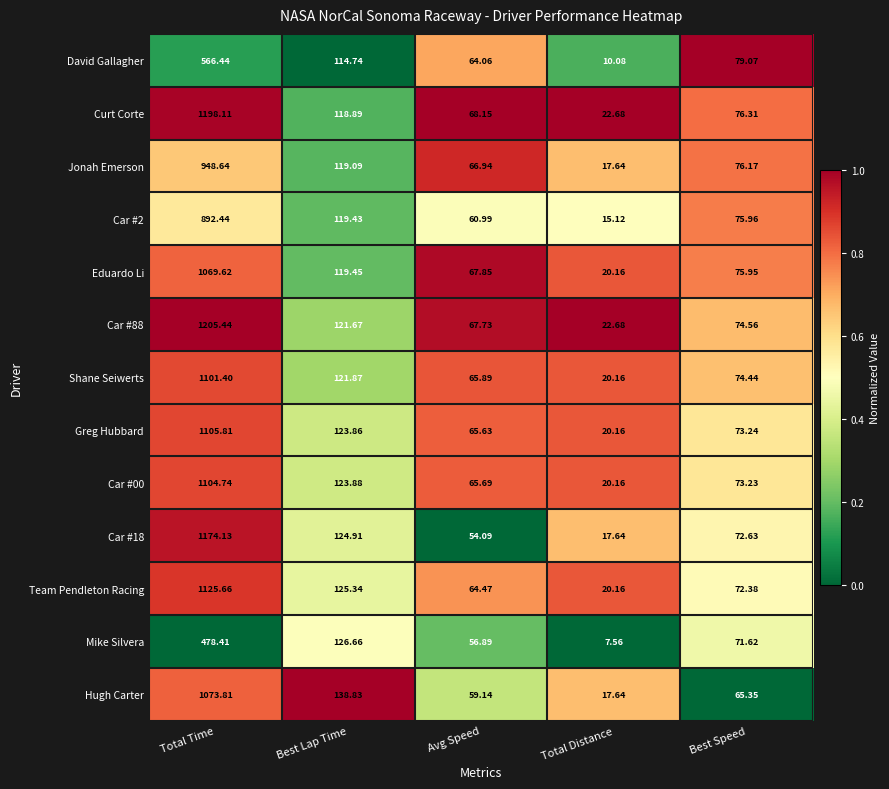

Where is Curt Corte nearest to the value 610?

Best Lap Time